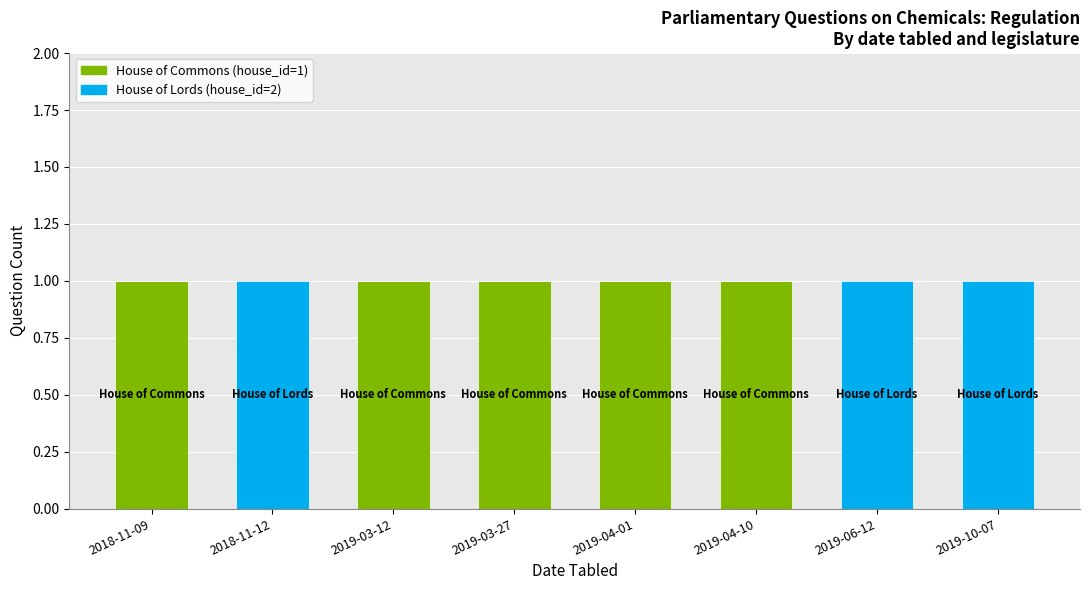

Reading left to right, transcribe the values for House of Commons (house_id=1).

2018-11-09=1	2018-11-12=0	2019-03-12=1	2019-03-27=1	2019-04-01=1	2019-04-10=1	2019-06-12=0	2019-10-07=0